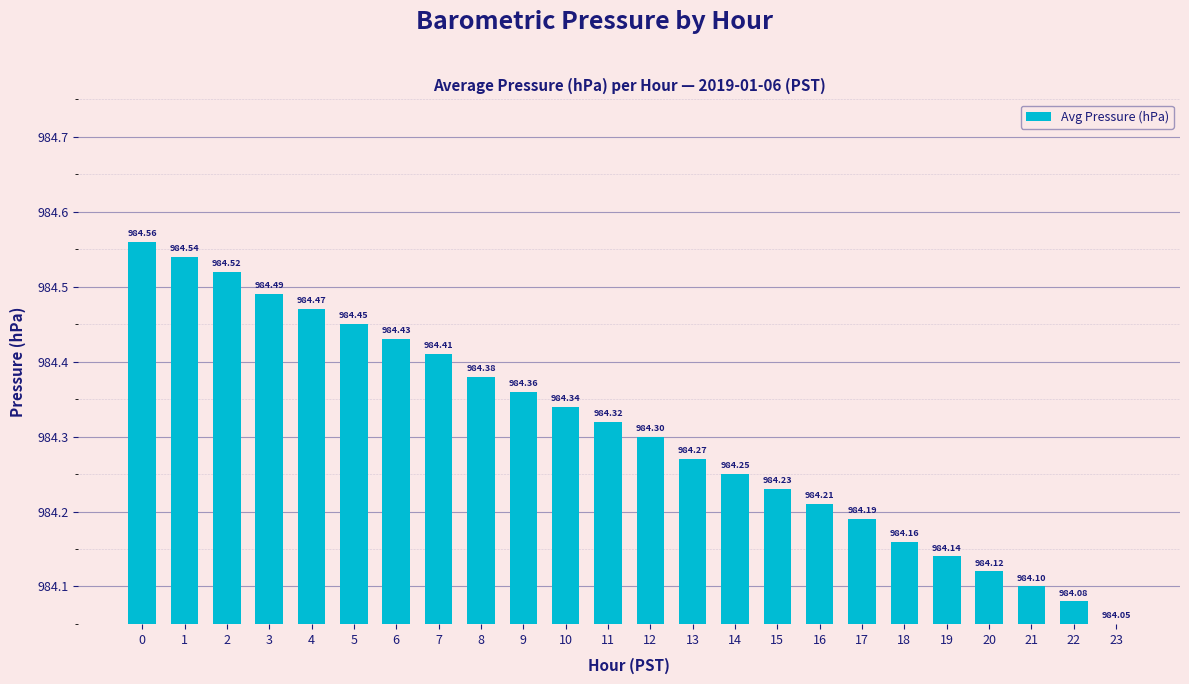

What is the difference between the values at 3 and 13?

0.2